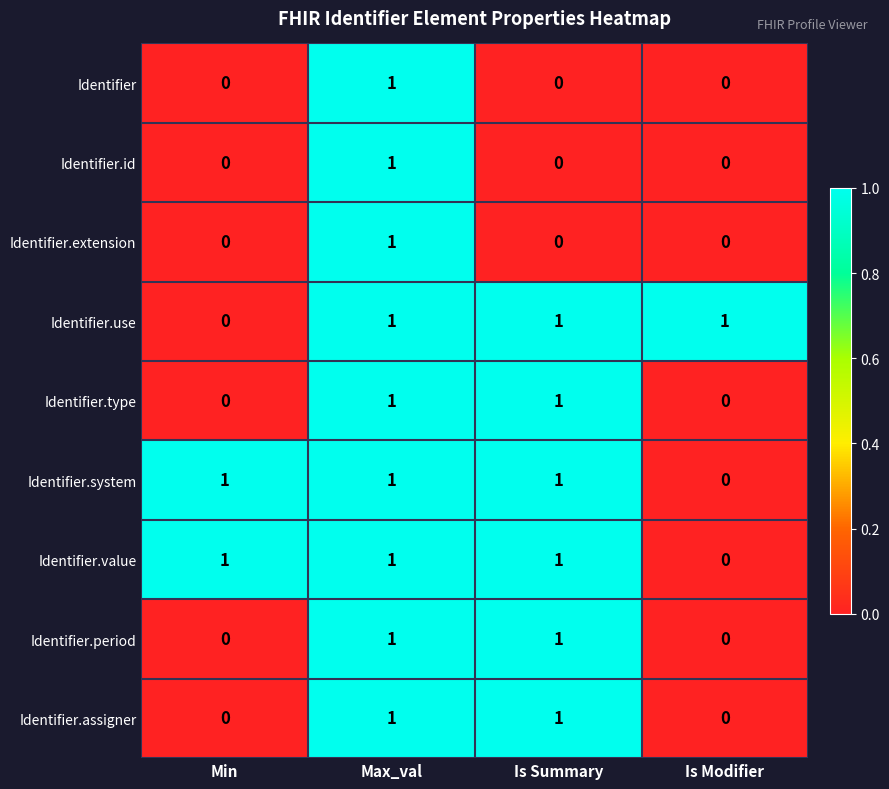

Is it true that Identifier.id equals 1 at Max_val?

True